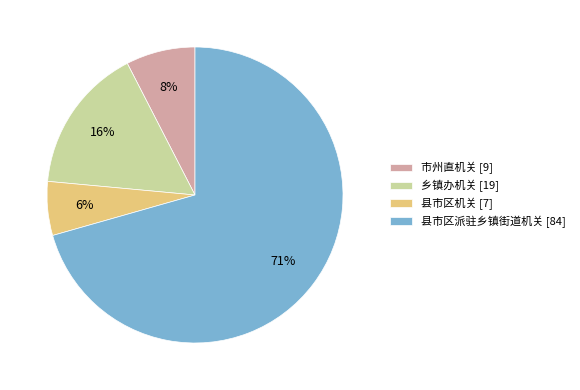

Combined, do 县市区机关 [7] and 乡镇办机关 [19] account for over 50%?

No